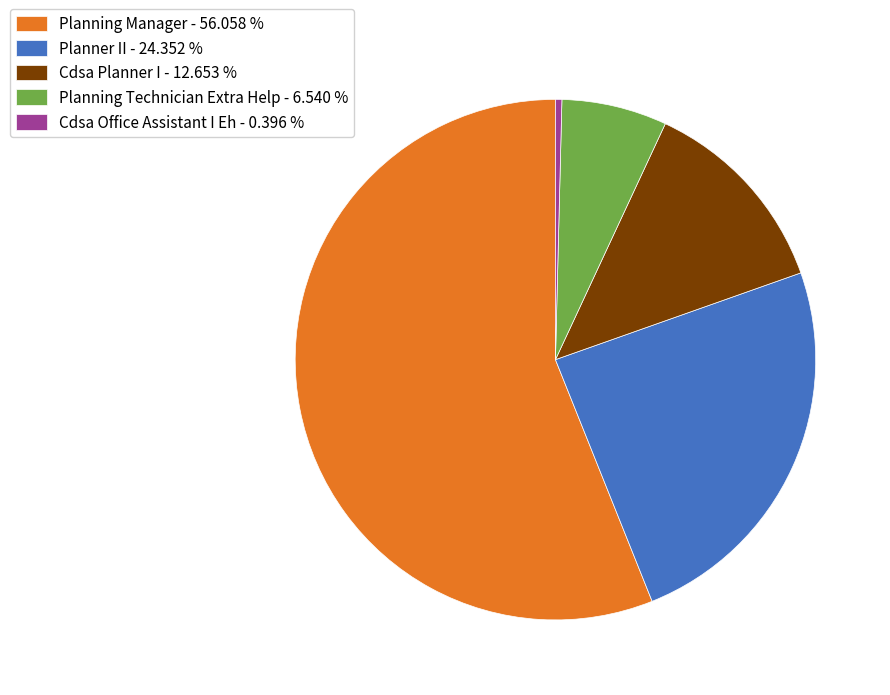

Rank the categories by value from lowest to highest.

Cdsa Office Assistant I Eh, Planning Technician Extra Help, Cdsa Planner I, Planner II, Planning Manager